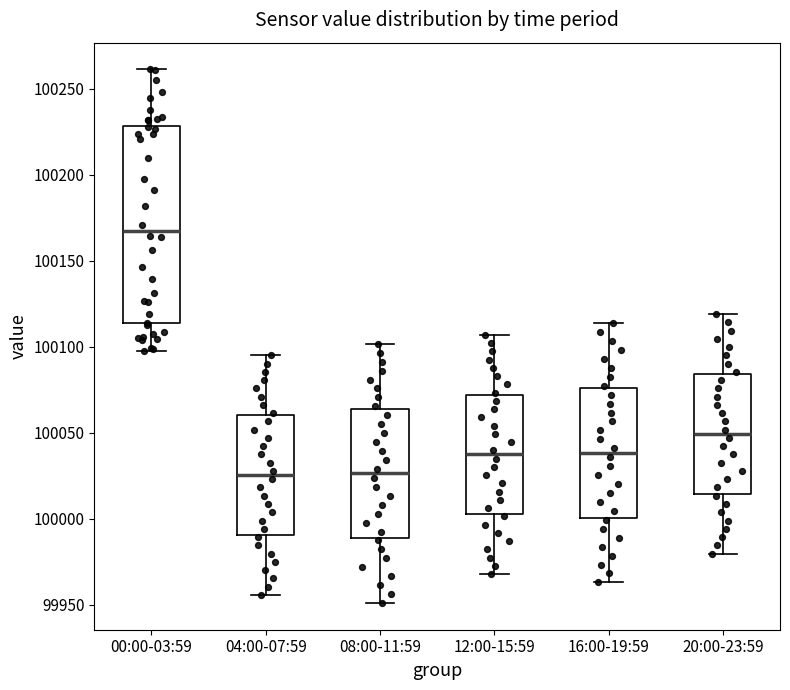

Where does the median line of the box for 16:00-19:59 sit on the y-axis? The values are not printed on the chart, so give them approximately, as read against the axis.

100040